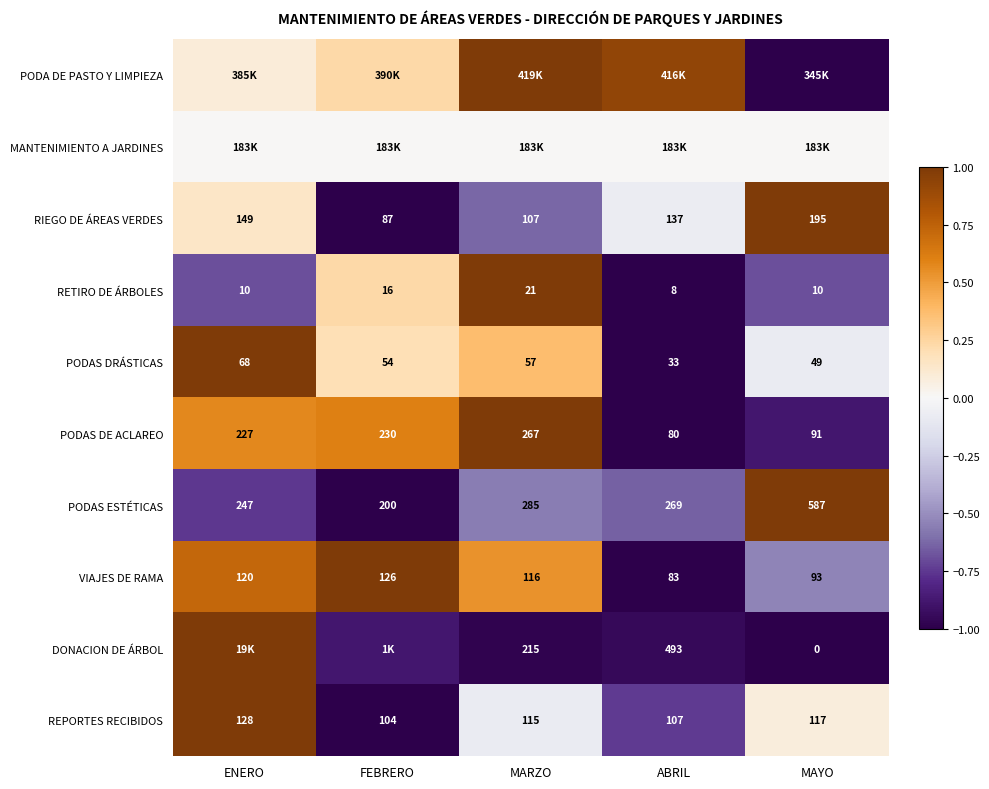

At how many categories does at least one series exceed 0?

5